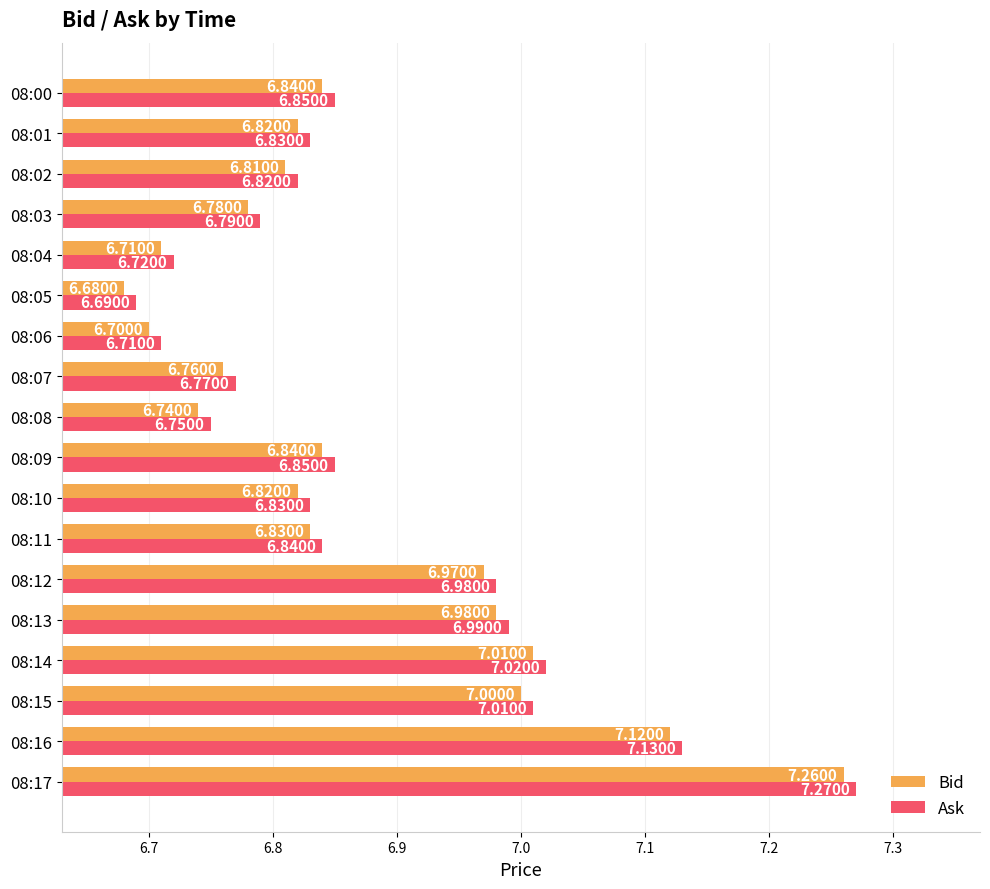

What is the difference between the maximum and minimum values in the Ask series?

0.6